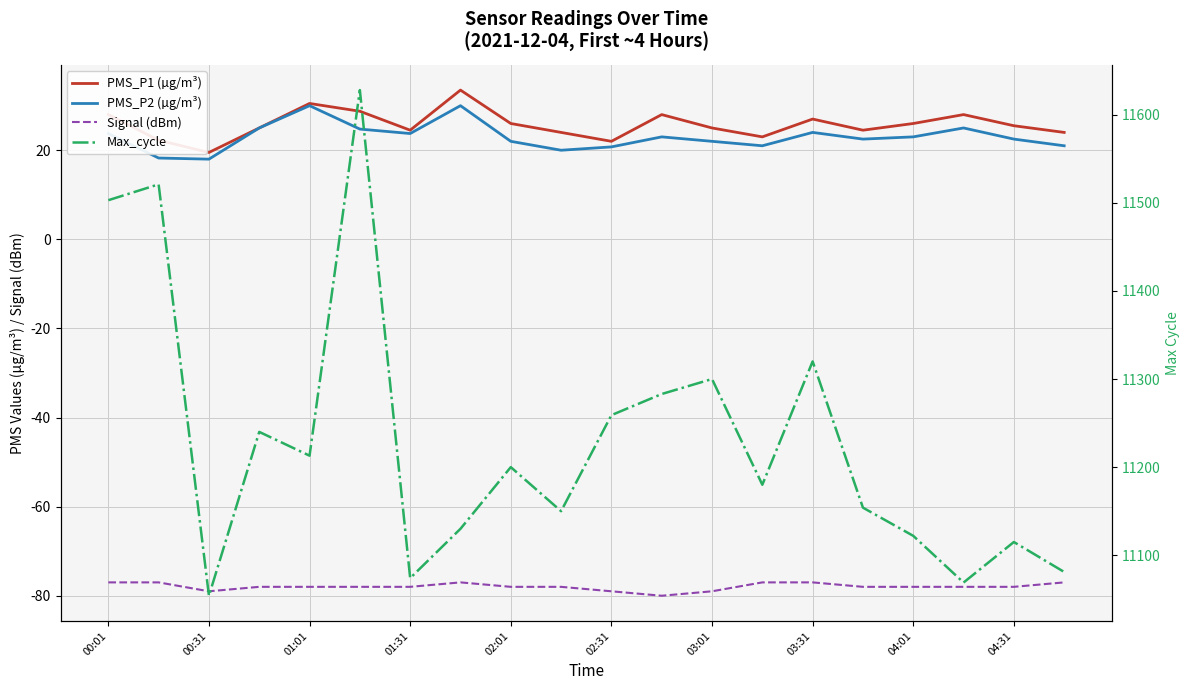

List the series in order of their peak value, lowest first.

Signal (dBm), PMS_P2 (µg/m³), PMS_P1 (µg/m³), Max_cycle